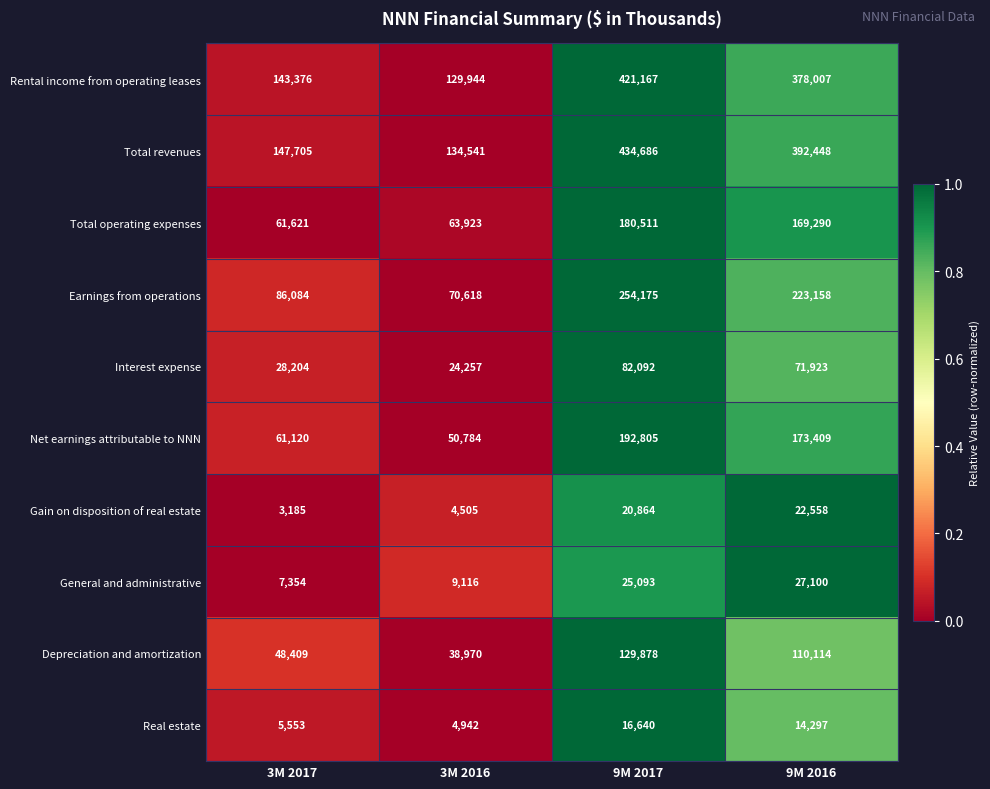

At which category is the sum across all series the highest?

9M 2017